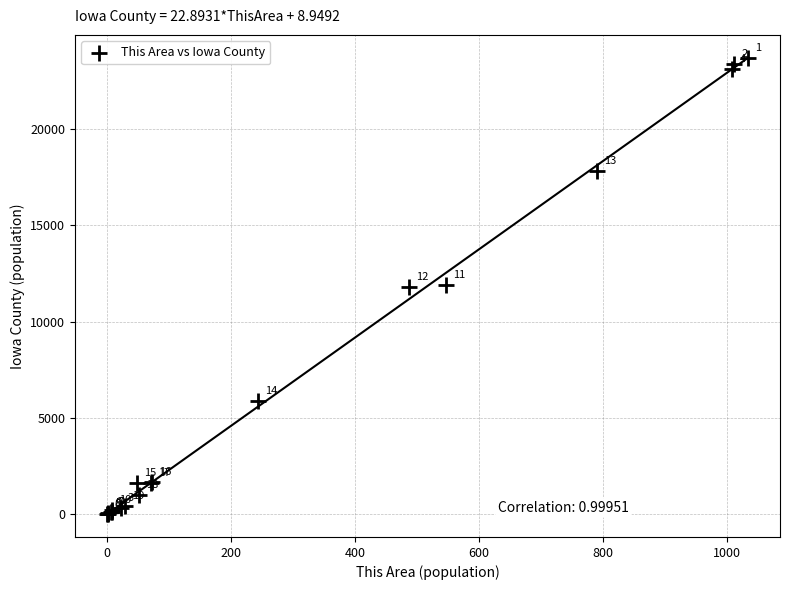

What Y value in the scatter plot is closest to 11846?

11878